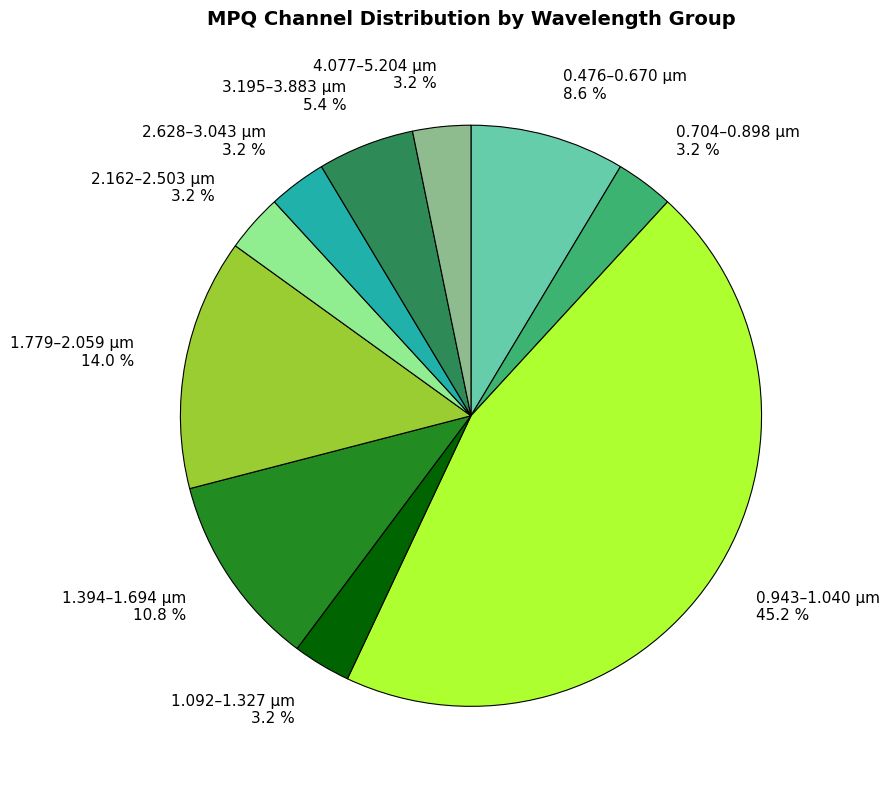

Does any single category account for the majority?

No